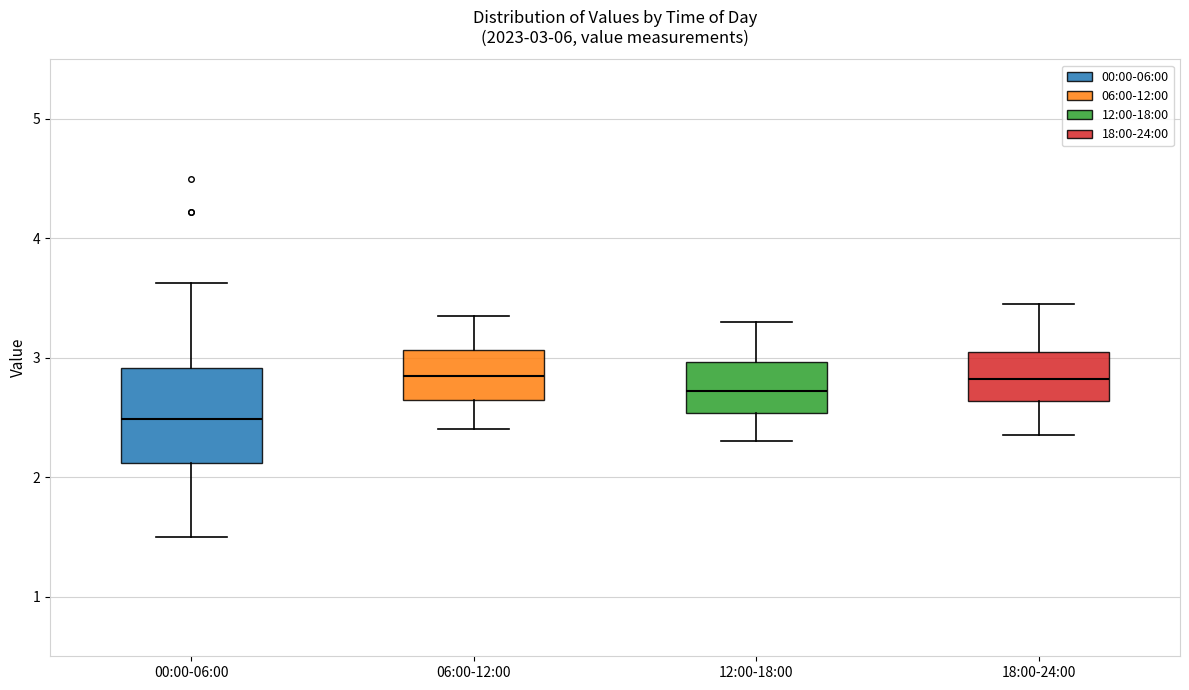

Which box is the tallest, from its lower edge to its upper edge?

00:00-06:00